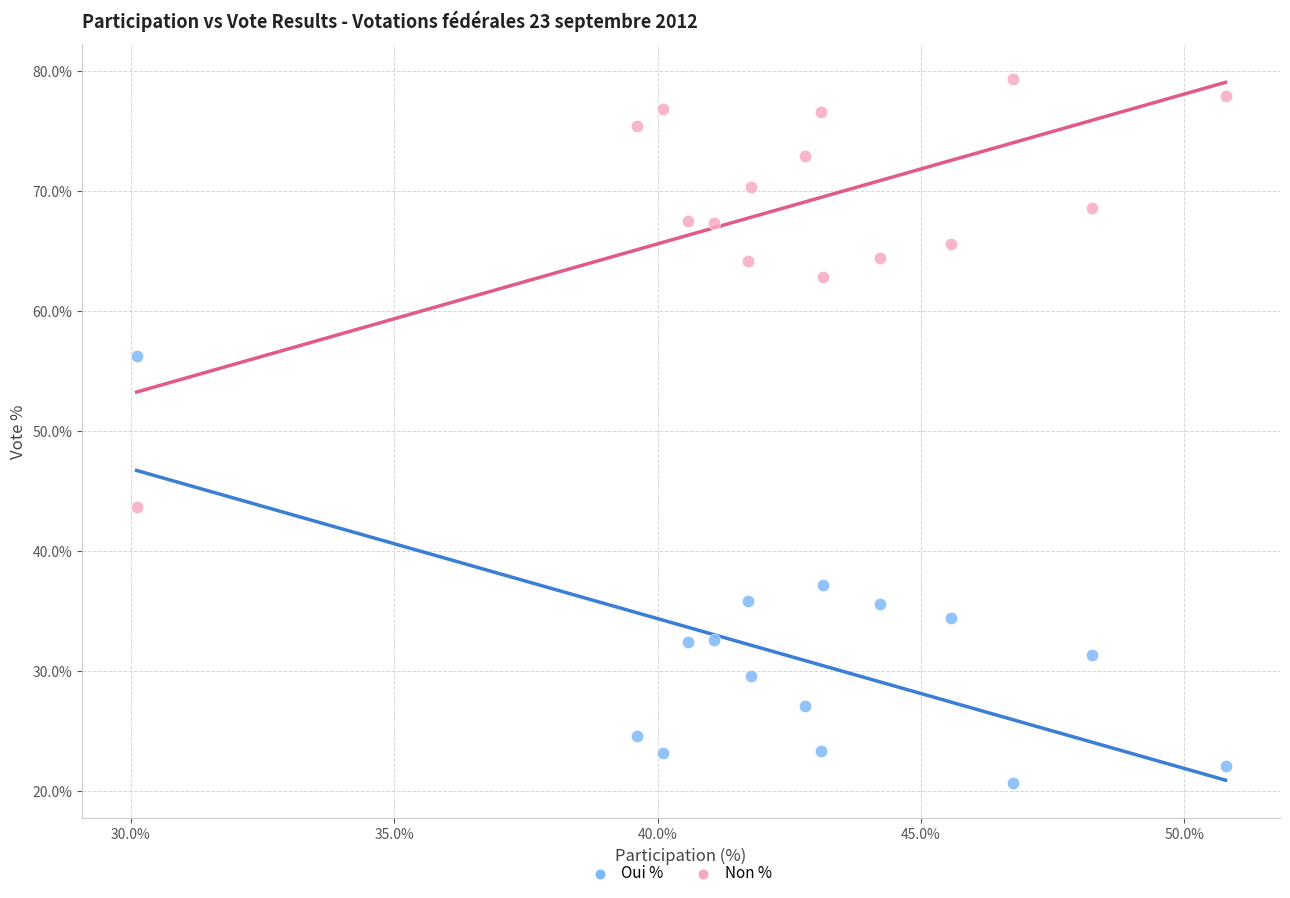

Which series contains the highest Y value?

Non %